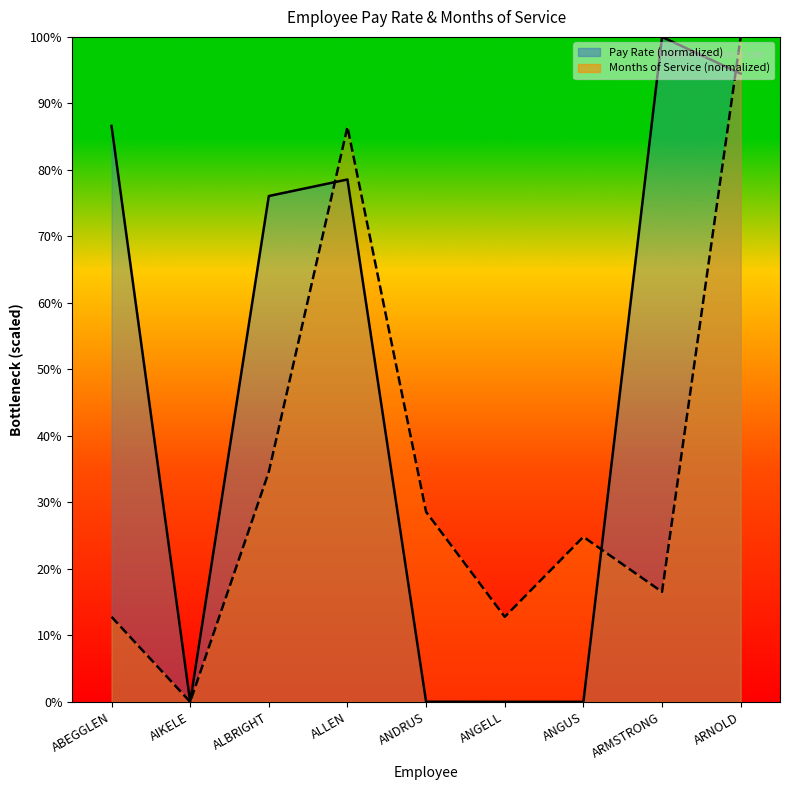

Where is Months of Service nearest to the value 50?

ALBRIGHT